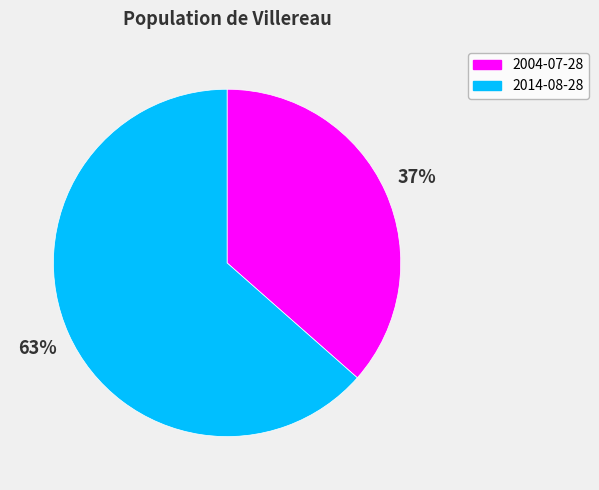

Do 2014-08-28 and 2004-07-28 together represent more than half of the pie?

Yes